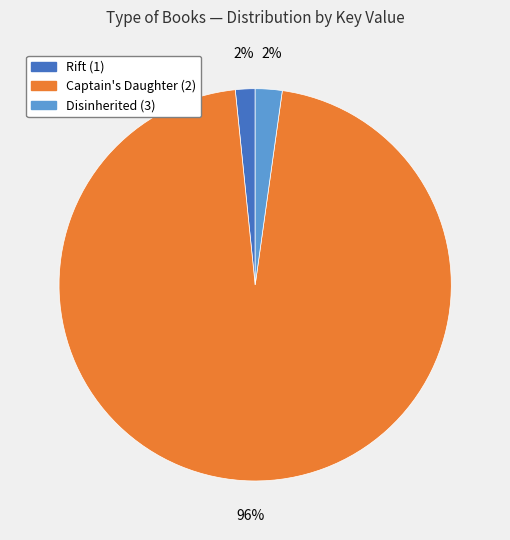

Which category accounts for the majority?

Captain's Daughter (2)